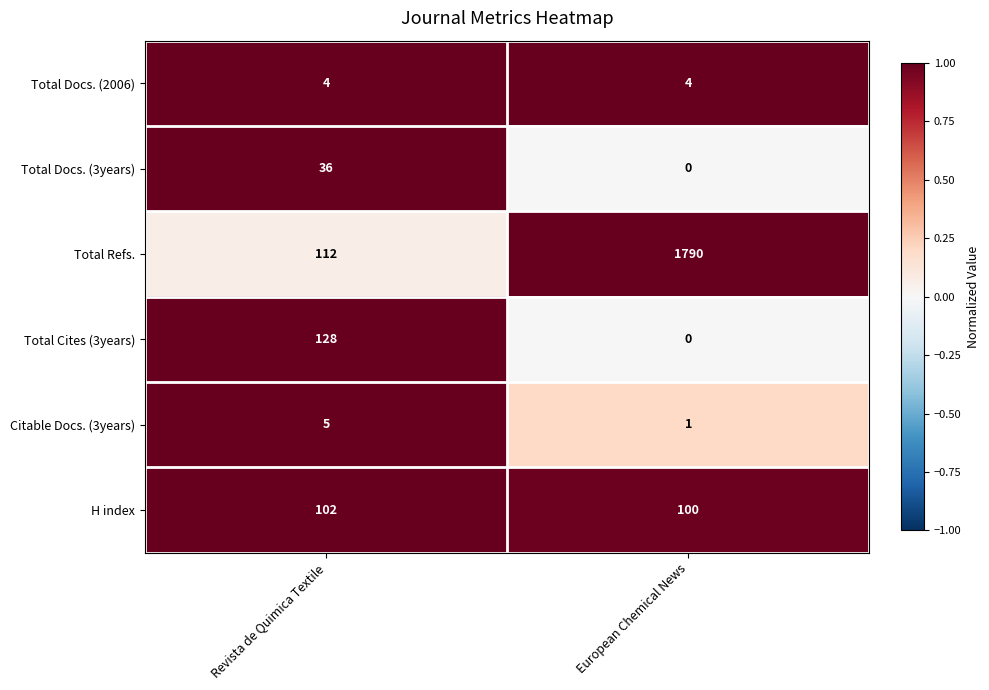

Reading right to left, what are all the values shown in this chart?

Total Docs. (2006): 4	4
Total Docs. (3years): 0	36
Total Refs.: 1790	112
Total Cites (3years): 0	128
Citable Docs. (3years): 1	5
H index: 100	102